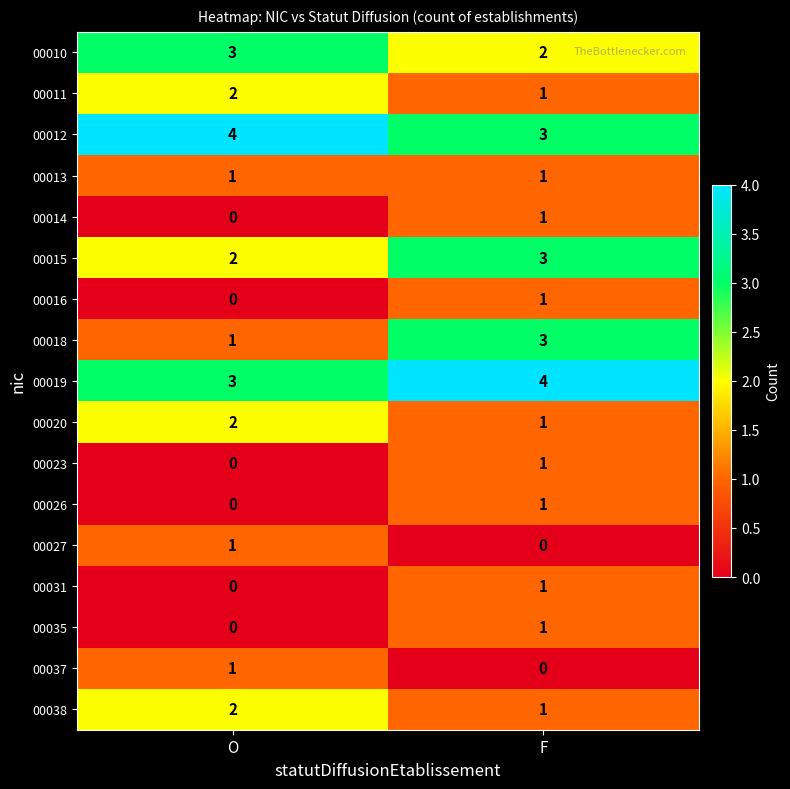

List the labels in order of 00027 value, smallest first.

F, O